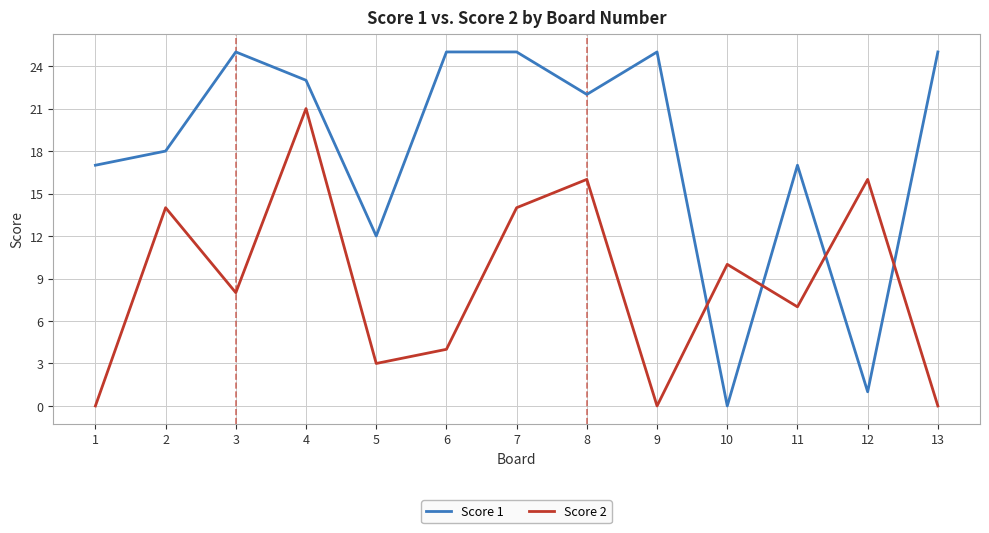

What is the average value of the Score 2 series?

9